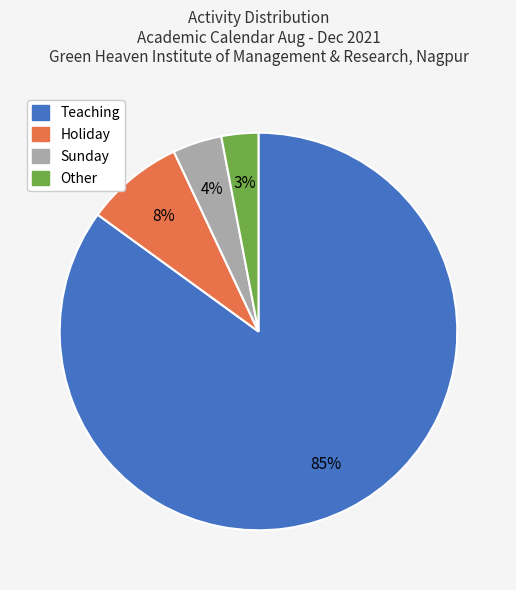

Approximately how many times larger is the value at Holiday compared to Other?

2.7